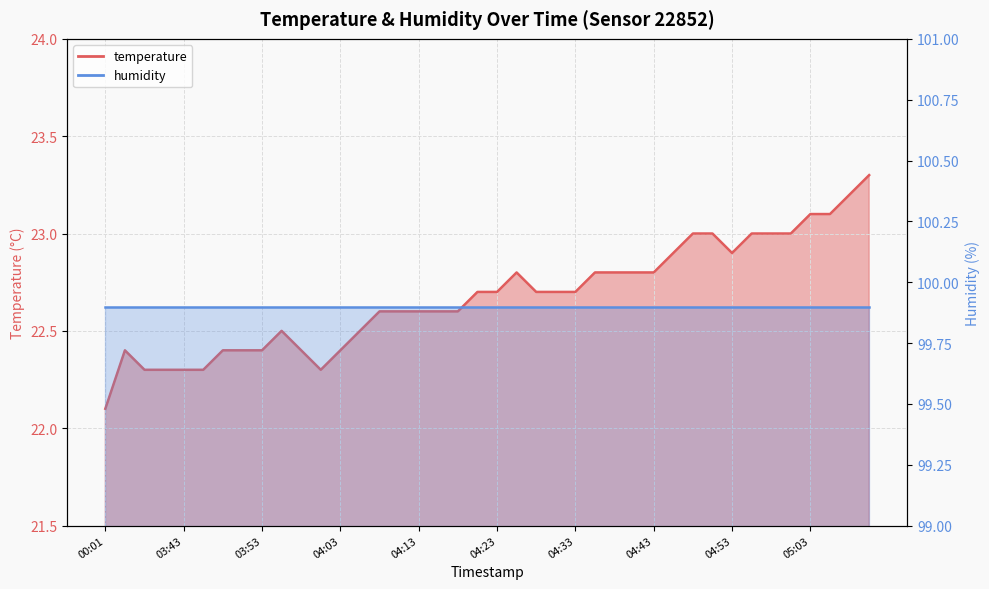

What position from the left is 04:33?

25